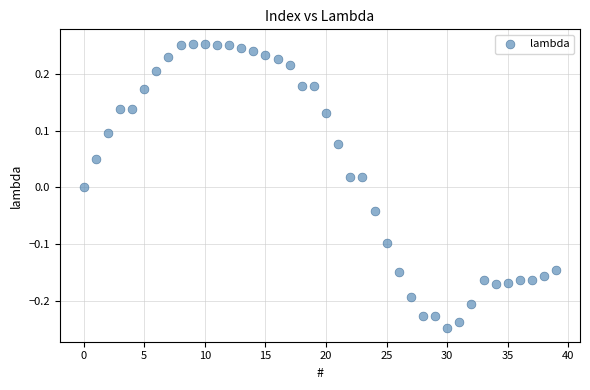

What is the range of Y values (max minus min)?

0.5